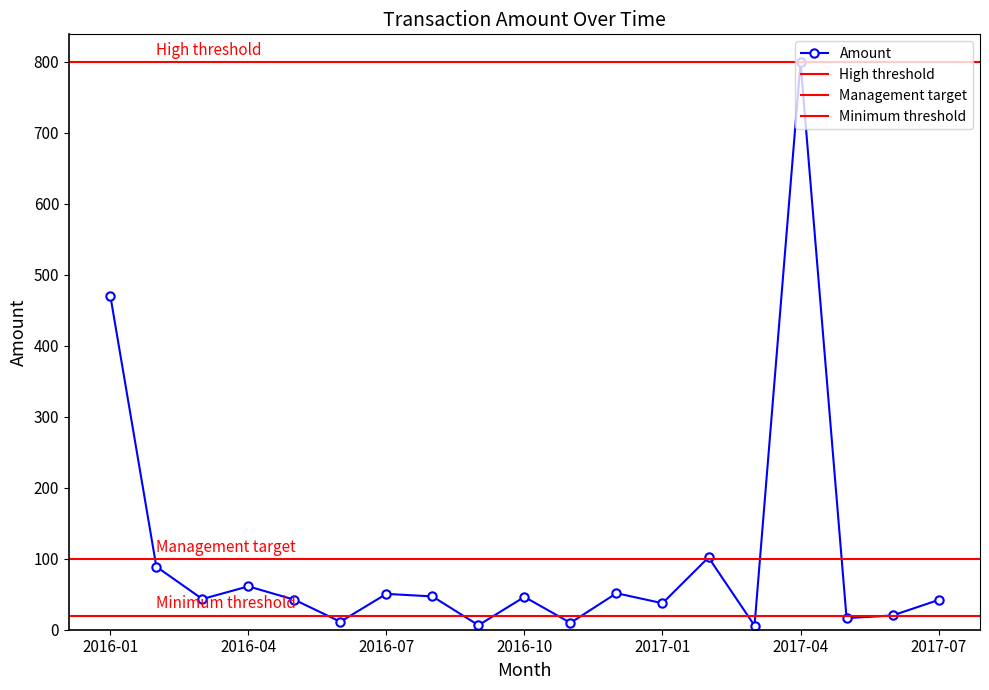

True or false: Amount has more than 0 points higher than both neighbors.

True